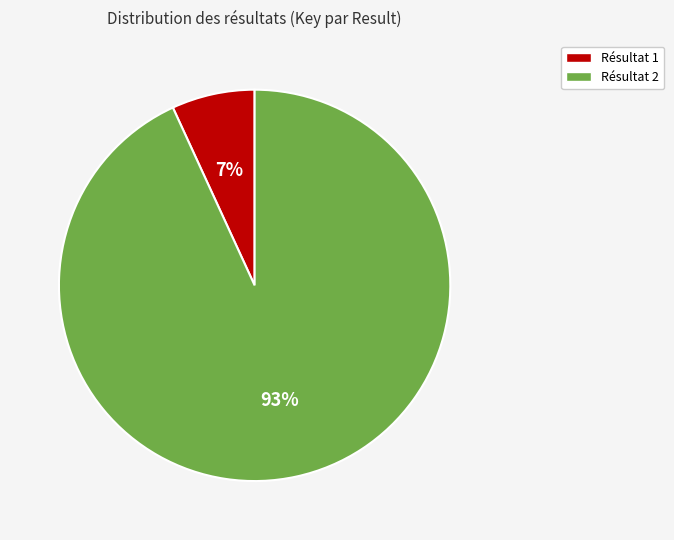

Is it true that Résultat 1 is 7% of the pie?

True